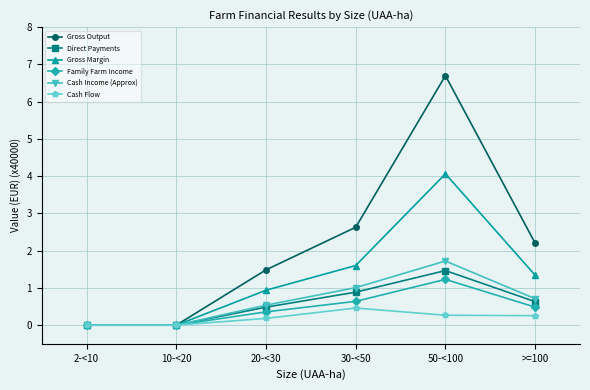

Which series has the largest total across all categories?

Gross Output